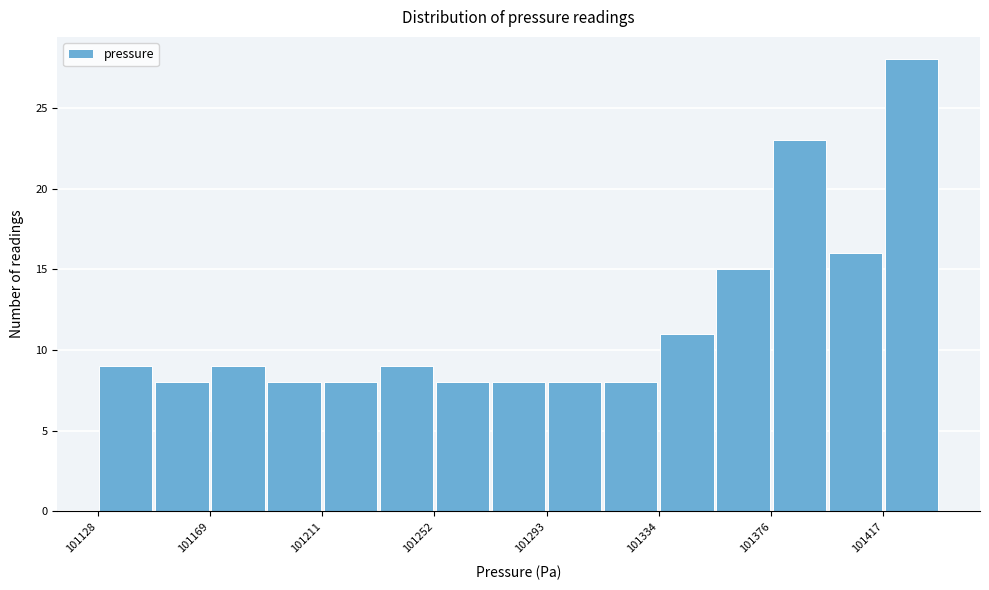

What is the height of the bar covering 101190 to 101210 on the x-axis? Neither the bar edges nor the heights are printed on the chart, so give them approximately, as read against the axes.

8